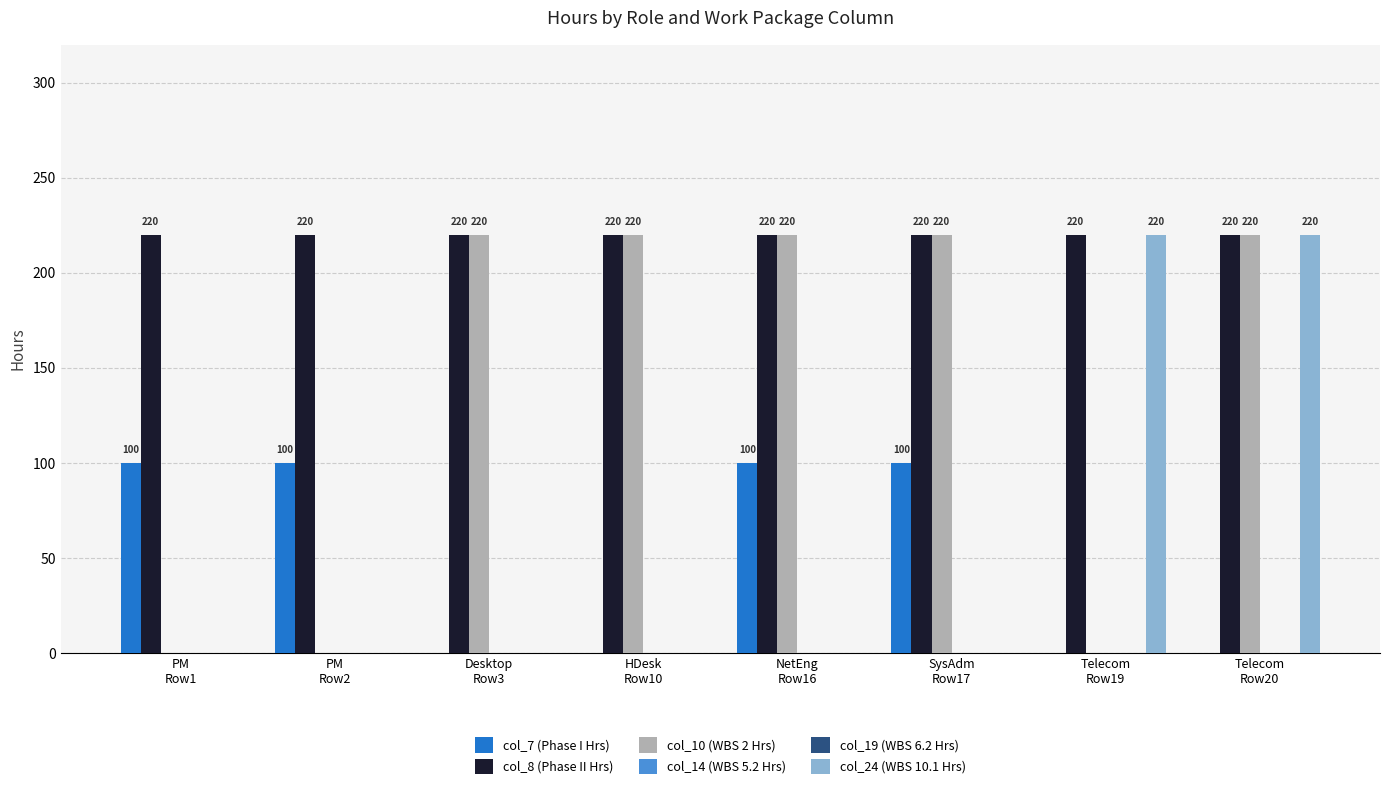

Reading left to right, transcribe all the data shown in this chart.

col_7 (Phase I Hrs): 100	100	0	0	100	100	0	0
col_8 (Phase II Hrs): 220	220	220	220	220	220	220	220
col_10 (WBS 2 Hrs): 0	0	220	220	220	220	0	220
col_14 (WBS 5.2 Hrs): 0	0	0	0	0	0	0	0
col_19 (WBS 6.2 Hrs): 0	0	0	0	0	0	0	0
col_24 (WBS 10.1 Hrs): 0	0	0	0	0	0	220	220